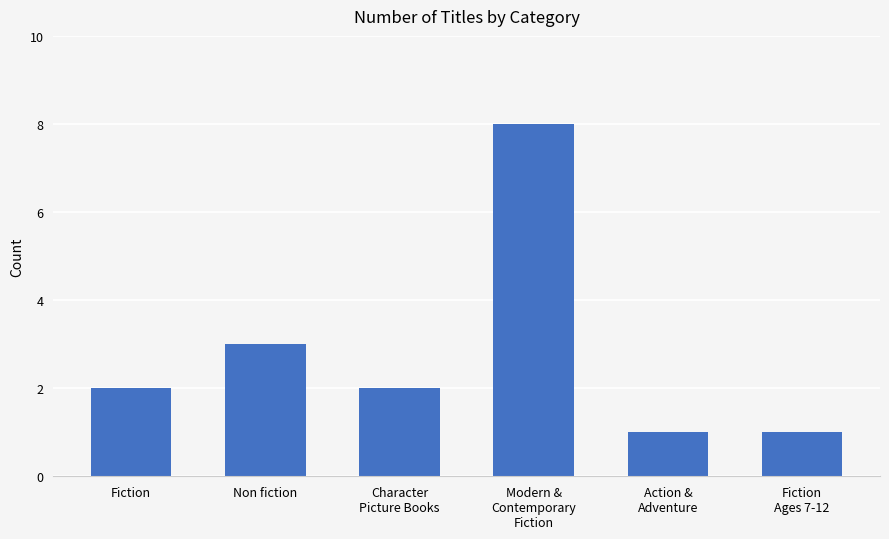

What is the greatest value displayed?

8